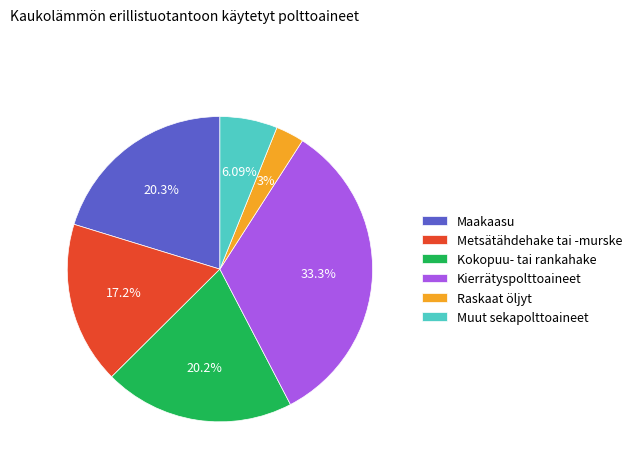

Which slice is the largest?

Kierrätyspolttoaineet